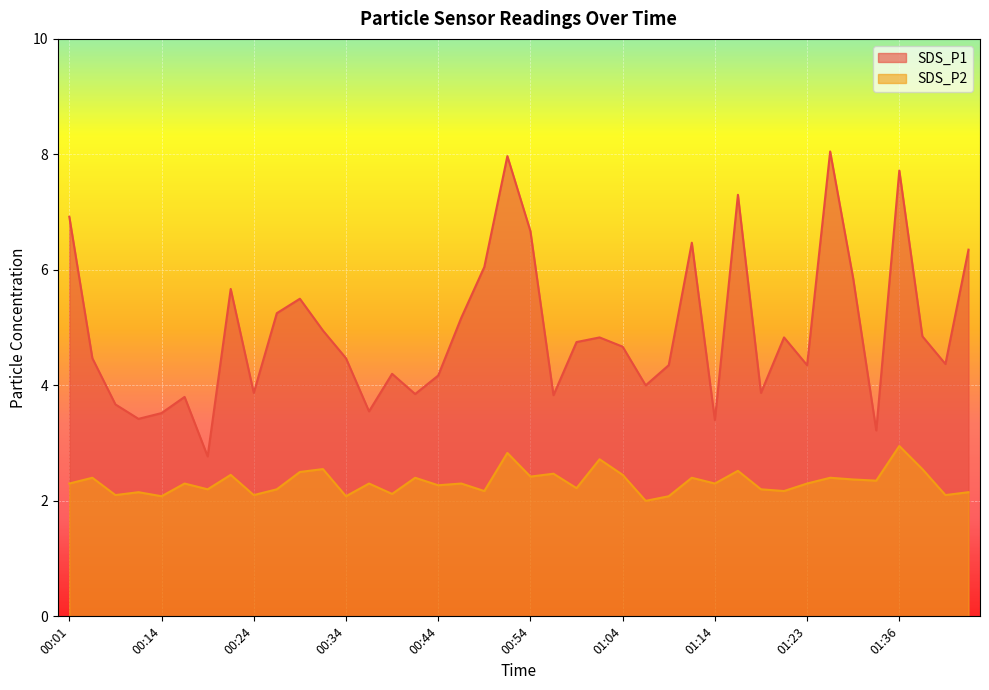

What is the difference between the second highest and minimum values in the SDS_P1 series?

5.2